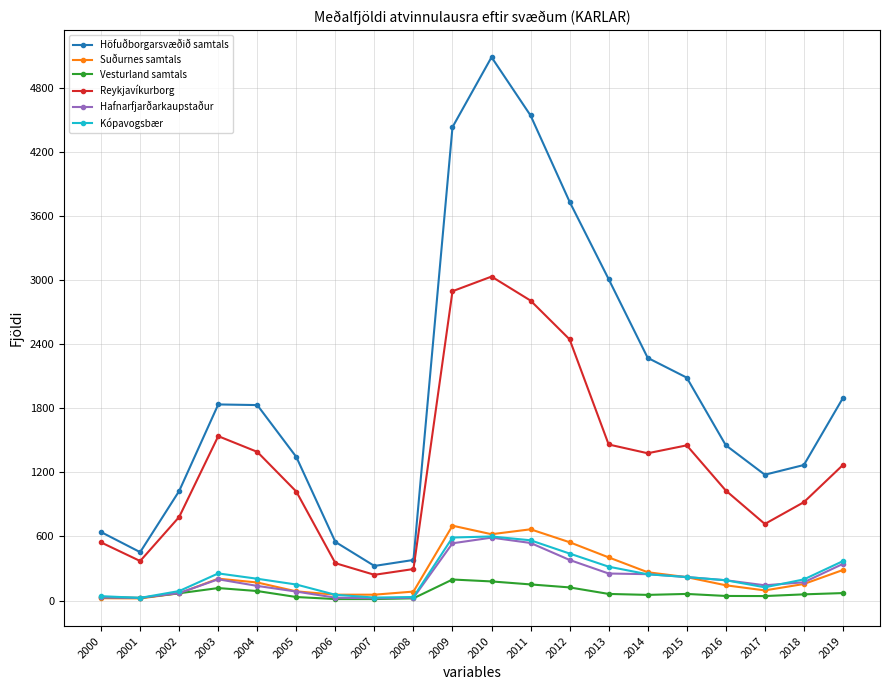

What is the total value across all series at 2006?

1049